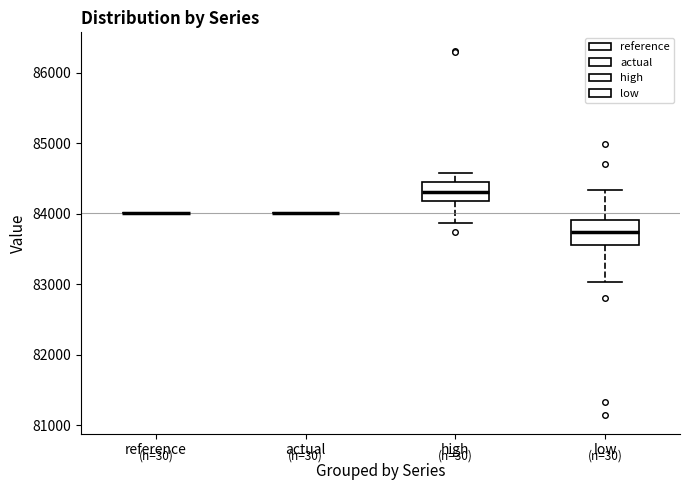

Where is the upper edge of the box for low on the y-axis? The values are not printed on the chart, so give them approximately, as read against the axis.

83900